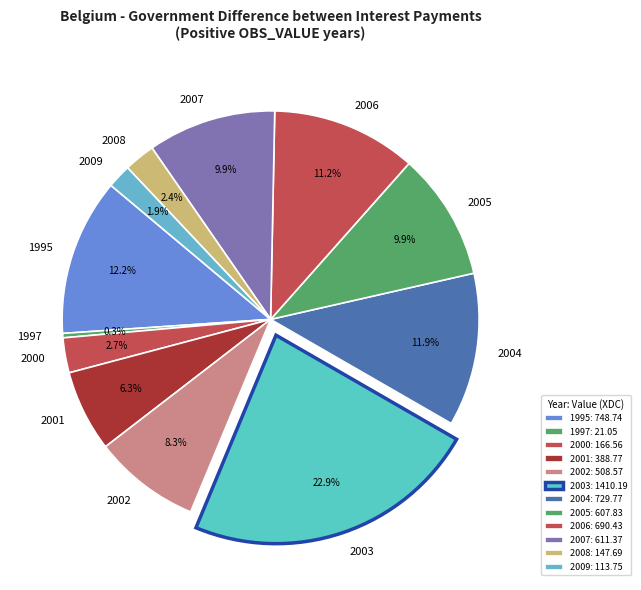

What is the ratio of the value at 2001 to the value at 2002?

0.8